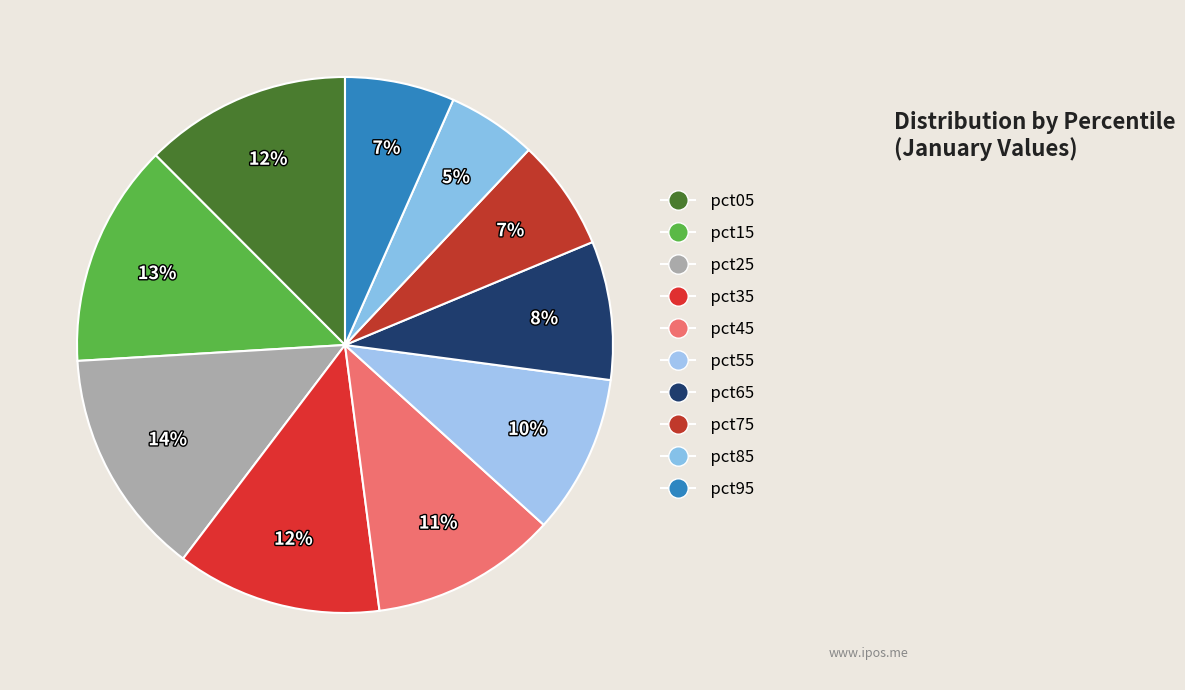

What percentage is the pct05 slice, to the nearest percent?

12%